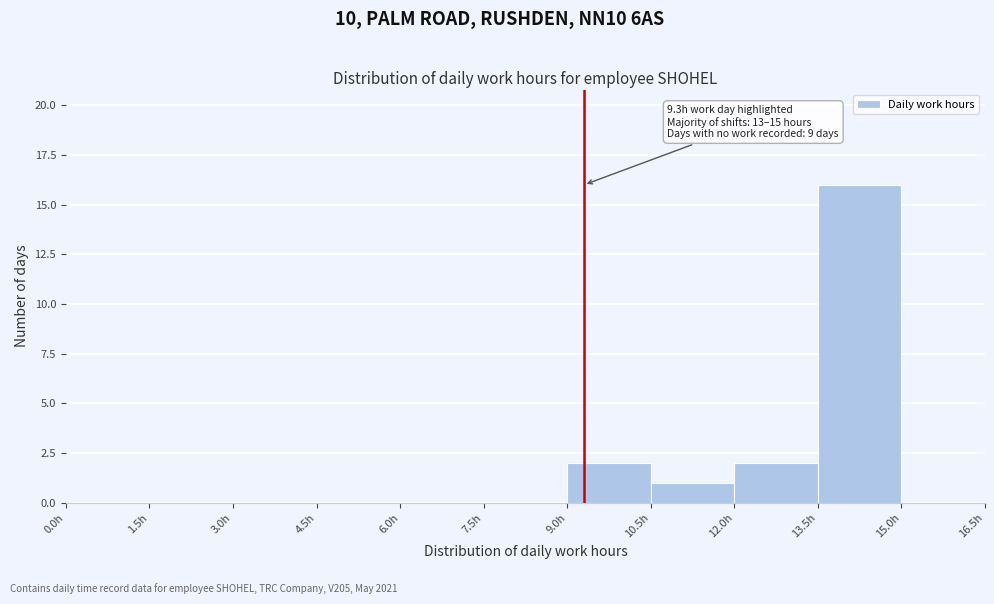

Which range on the x-axis has the tallest bar?

13.5 to 15.0